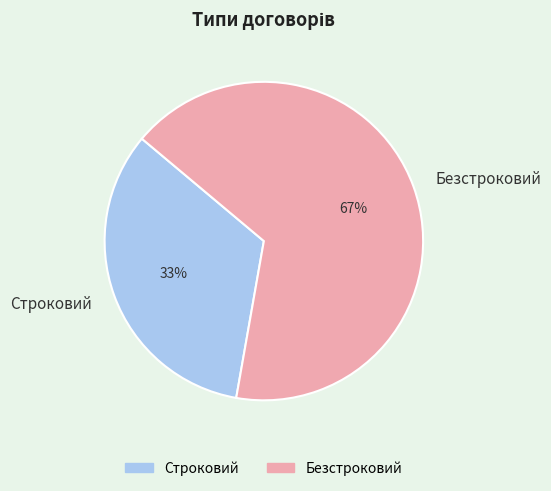

Is the sum of Строковий and Безстроковий greater than half?

Yes